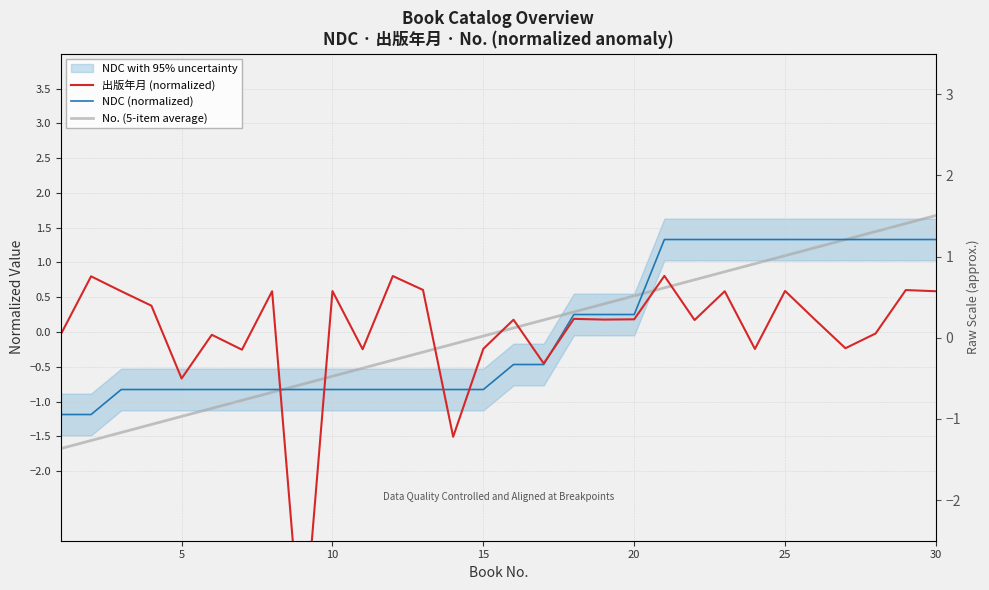

True or false: NDC (normalized) has a value of -0.8 at 10.

True